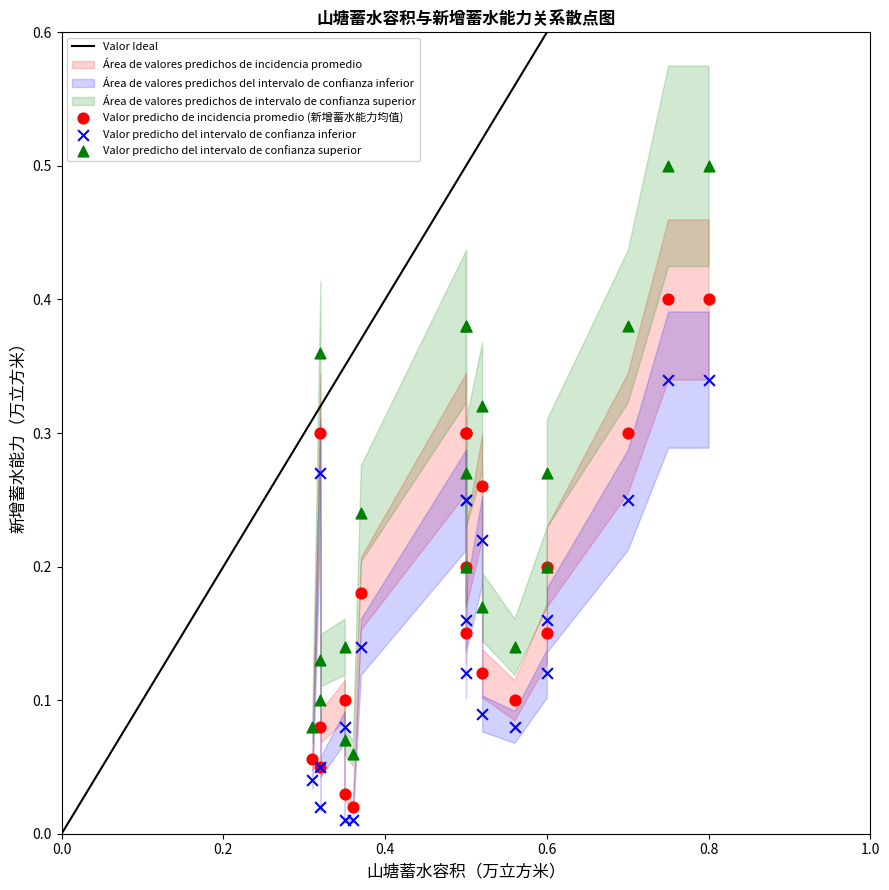

What is the X range (max minus min) for the scatter plot?

0.5